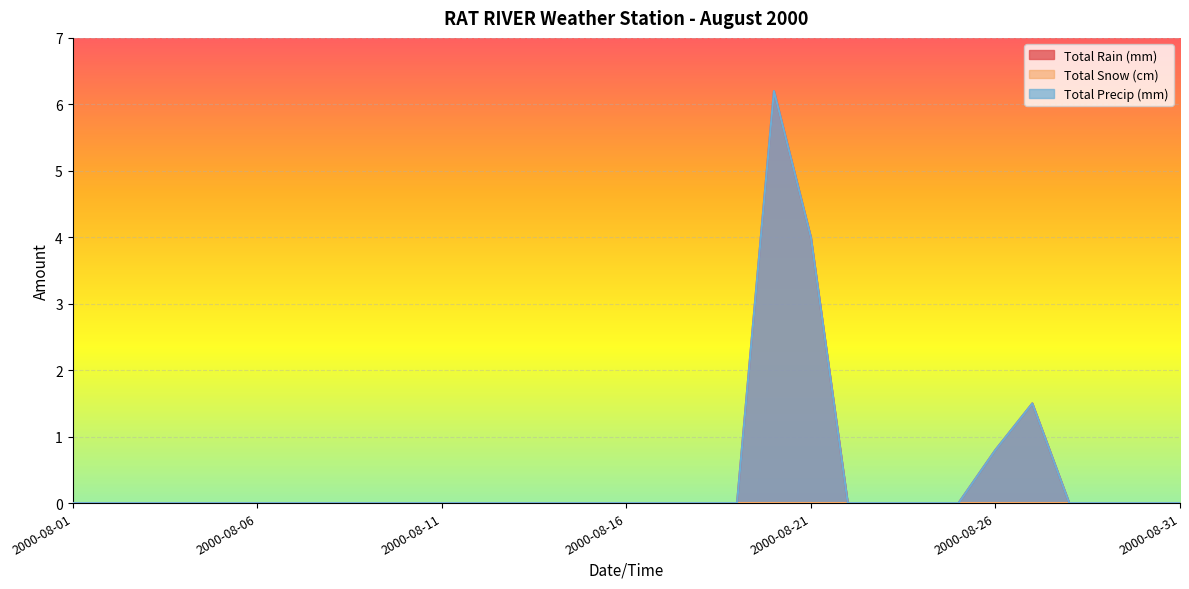

Which series changed the most between 2000-08-10 and 2000-08-24?

Total Rain (mm)